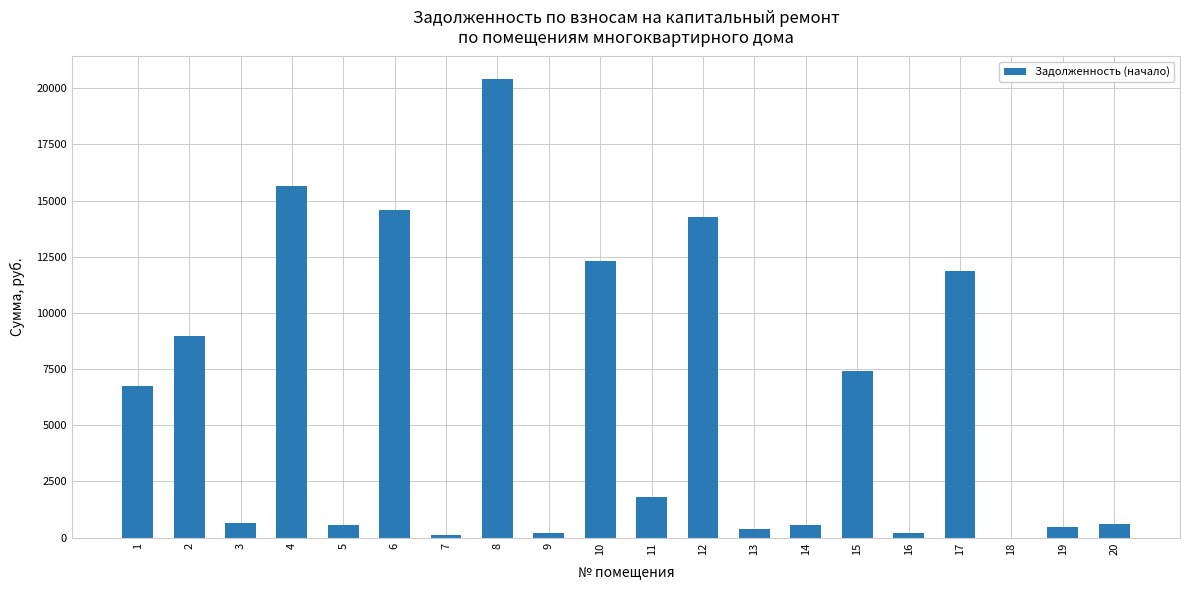

Are the bars horizontal?

No